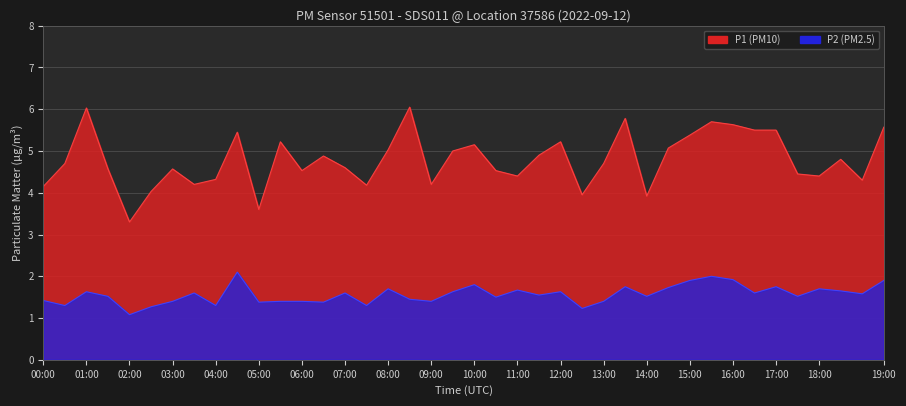

The P2 series shows 2.2 at 12:00. True or false?

False